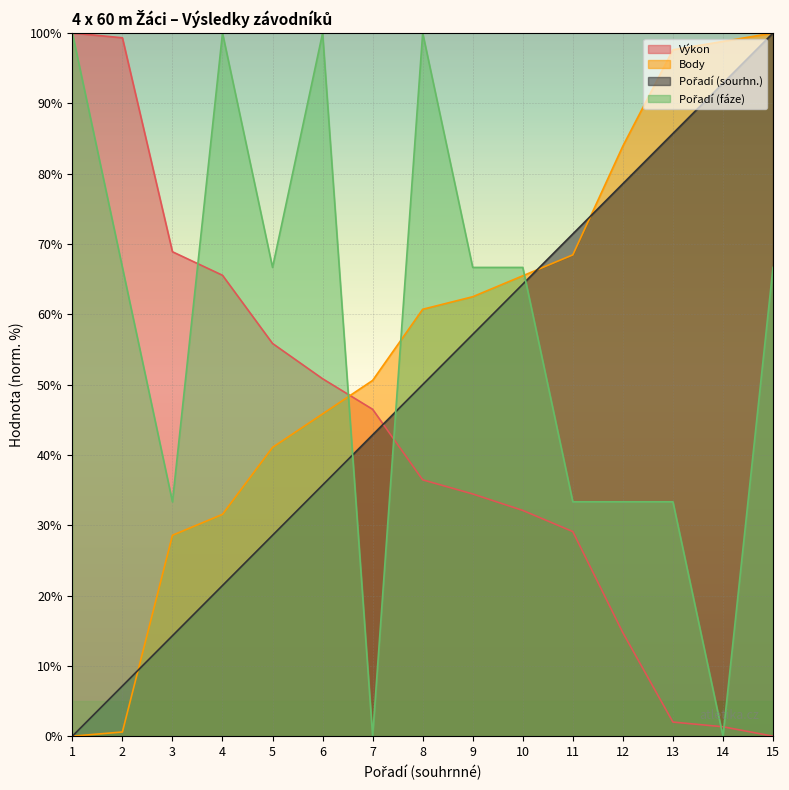

How many values in the Výkon series are below 36?

7